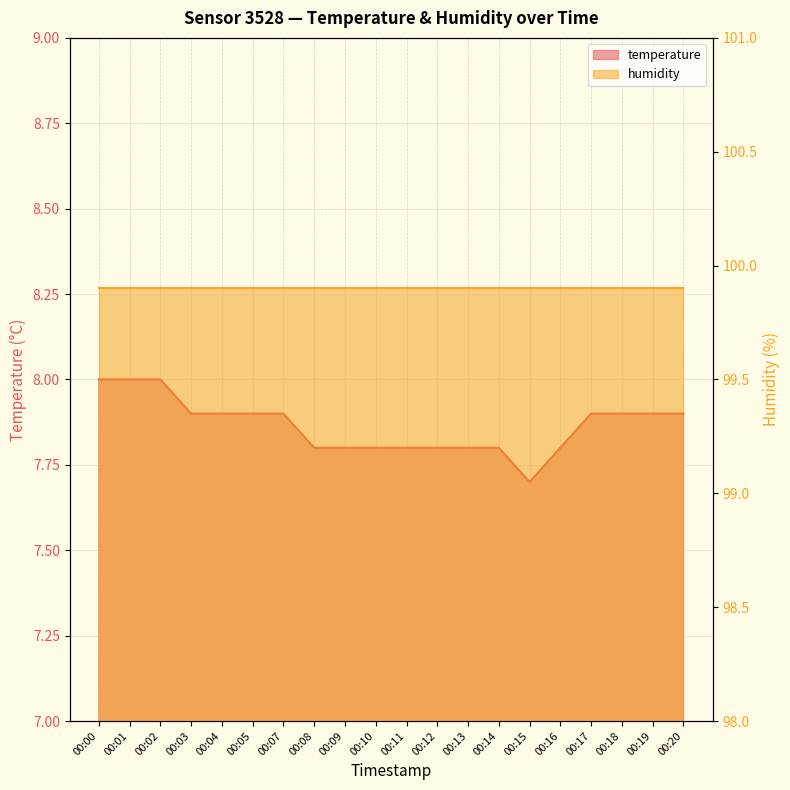

What is the minimum value shown in the chart?

7.7